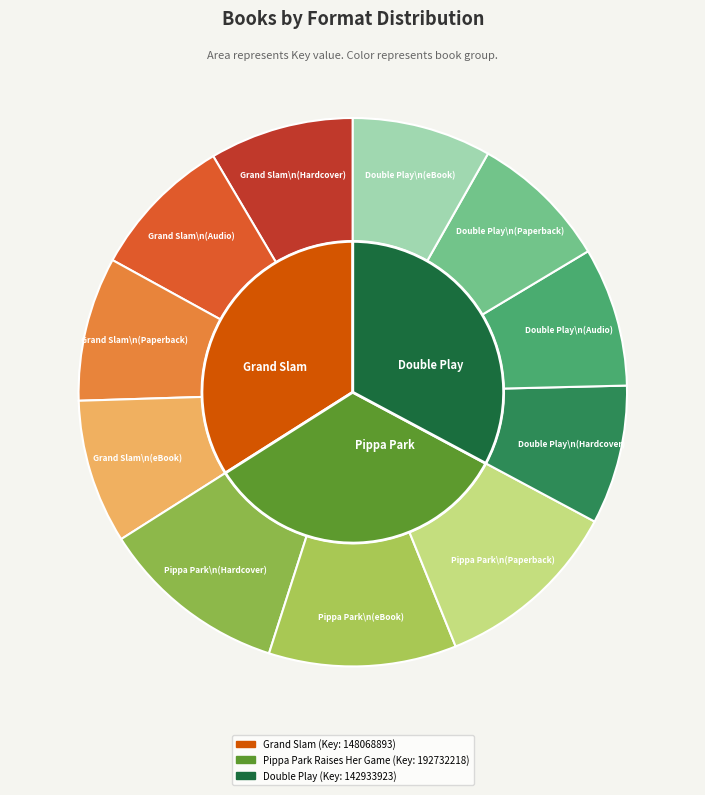

Which category has the smallest portion of the pie?

Double Play (Hardcover)